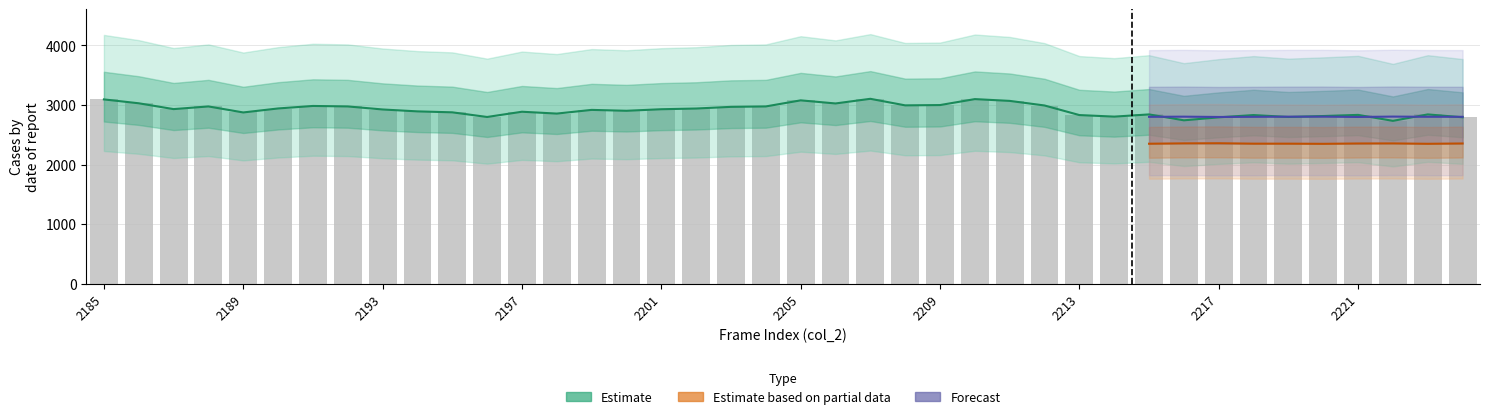

What is the difference between the col_514 values at 2202 and 2205?

137